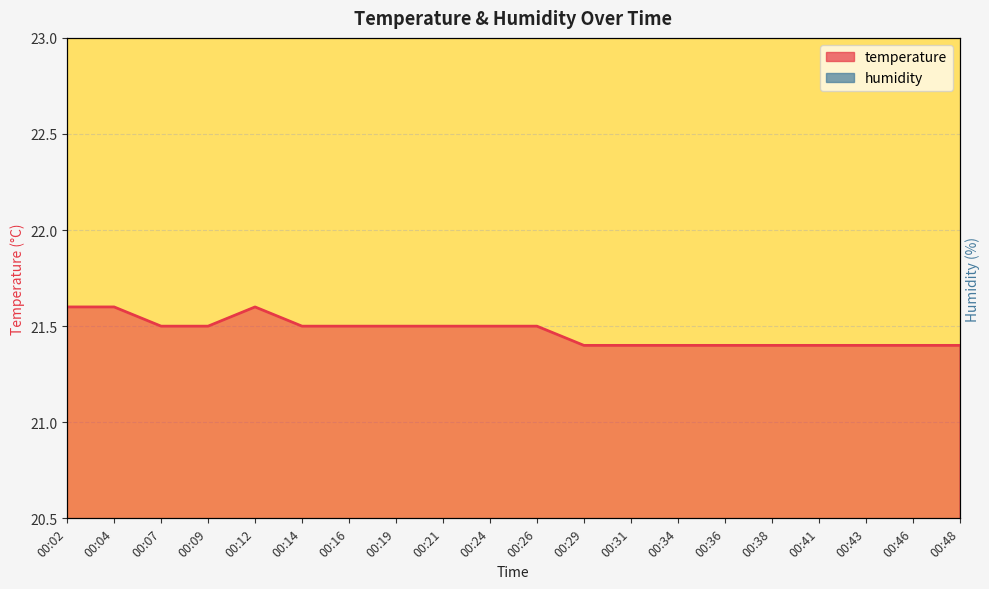

Reading right to left, what are all the values shown in this chart?

temperature: 00:48=21.4	00:46=21.4	00:43=21.4	00:41=21.4	00:38=21.4	00:36=21.4	00:34=21.4	00:31=21.4	00:29=21.4	00:26=21.5	00:24=21.5	00:21=21.5	00:19=21.5	00:16=21.5	00:14=21.5	00:12=21.6	00:09=21.5	00:07=21.5	00:04=21.6	00:02=21.6
humidity: 00:48=20.4	00:46=20.4	00:43=20.4	00:41=20.4	00:38=20.4	00:36=20.4	00:34=20.4	00:31=20.4	00:29=20.4	00:26=20.4	00:24=20.4	00:21=20.4	00:19=20.4	00:16=20.4	00:14=20.4	00:12=20.4	00:09=20.4	00:07=20.4	00:04=20.4	00:02=20.4